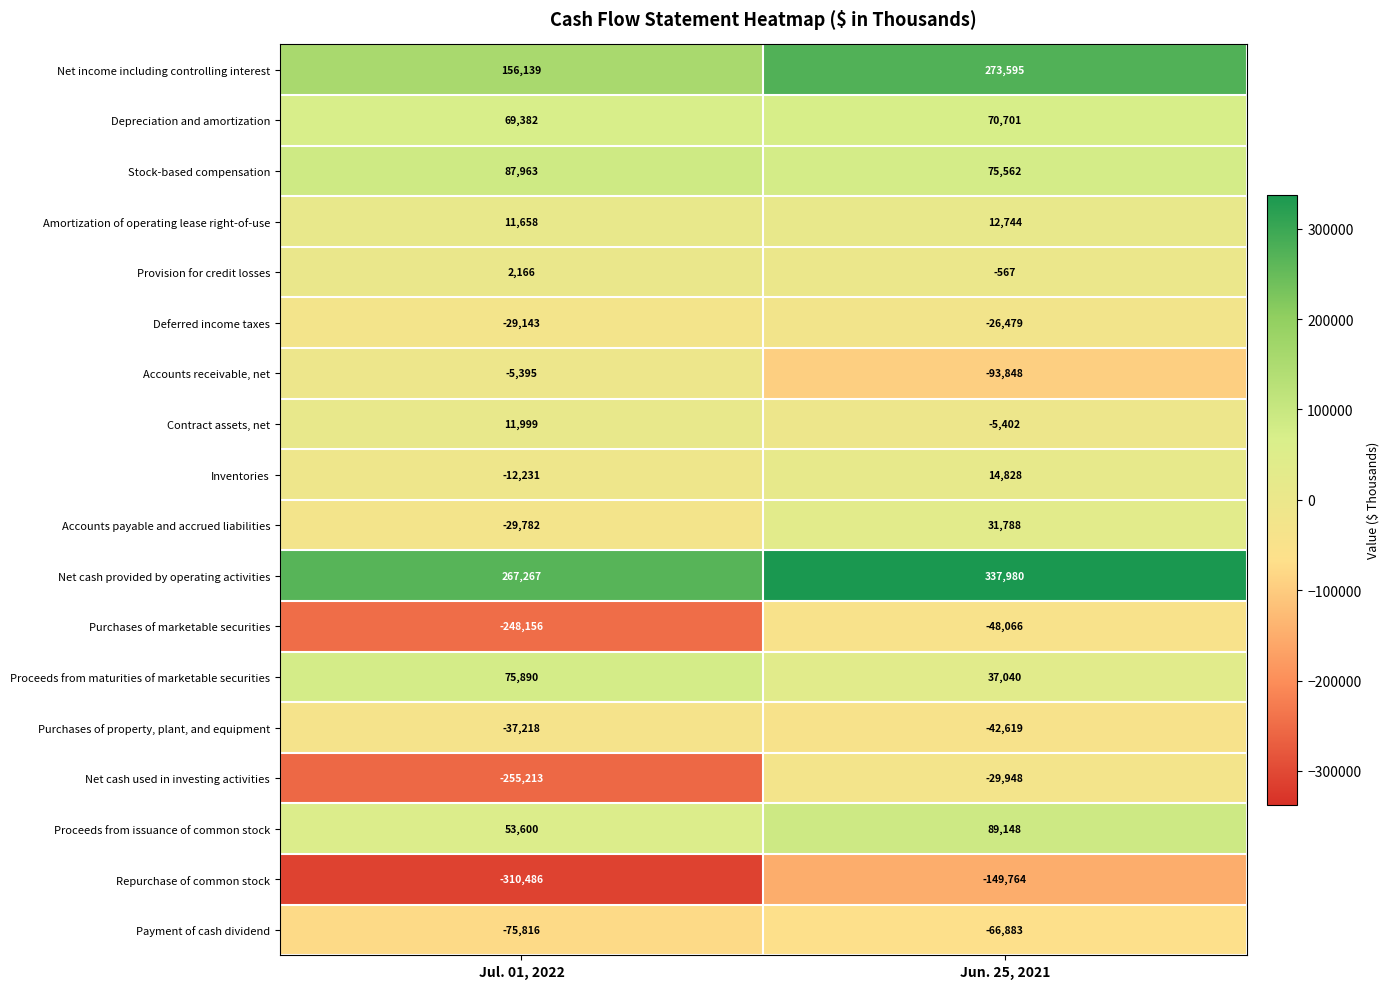

True or false: Net income including controlling interest has a value of 156139 at Jul. 01, 2022.

True